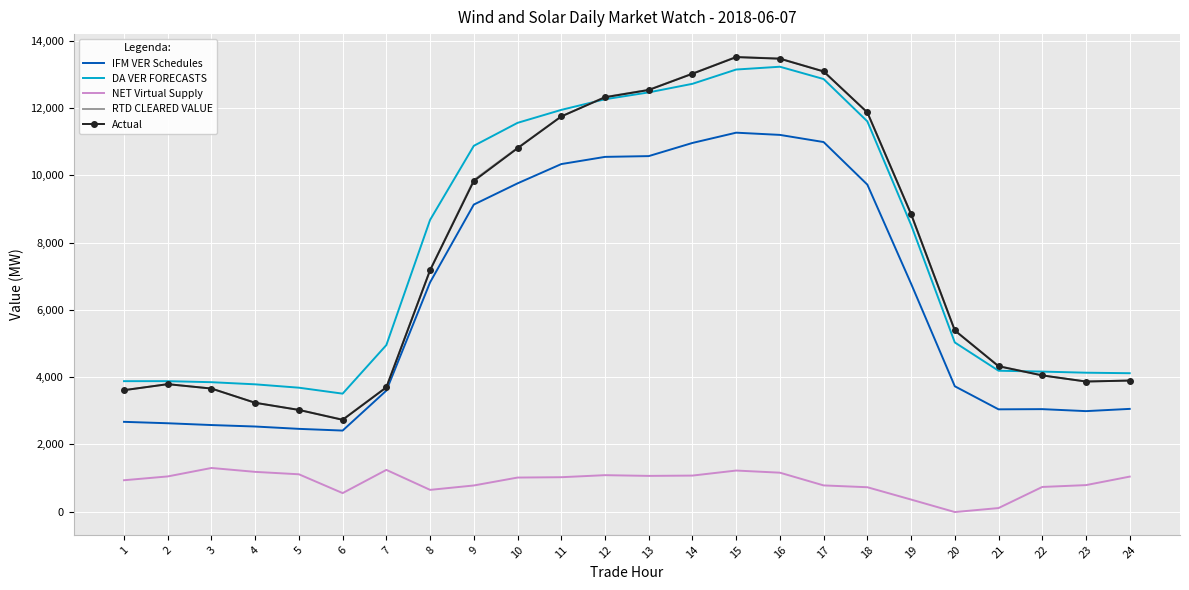

True or false: NET Virtual Supply and DA VER FORECASTS intersect in this chart.

False